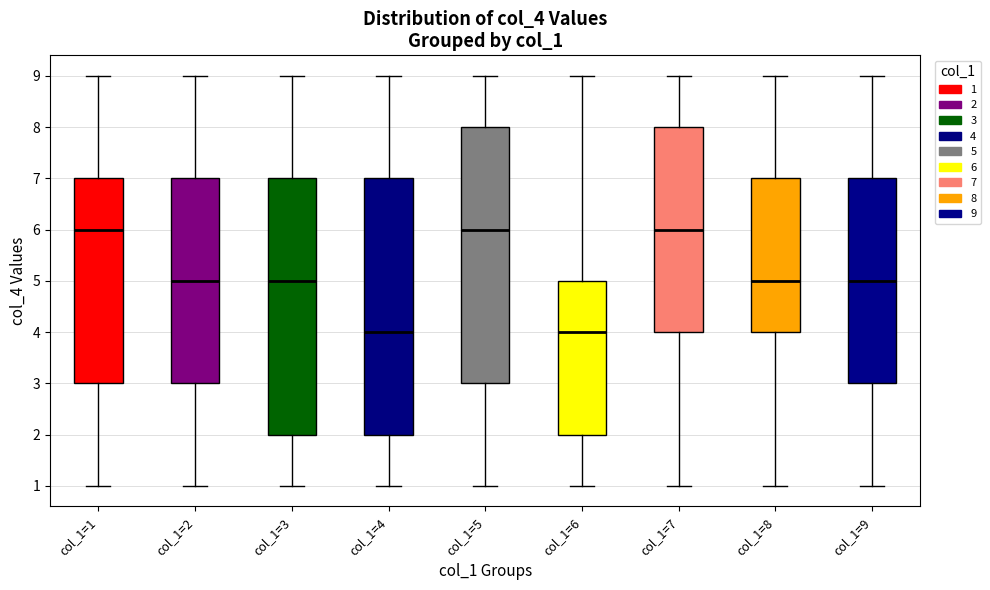

Where does the median line of the box for col_1=3 sit on the y-axis? The values are not printed on the chart, so give them approximately, as read against the axis.

5